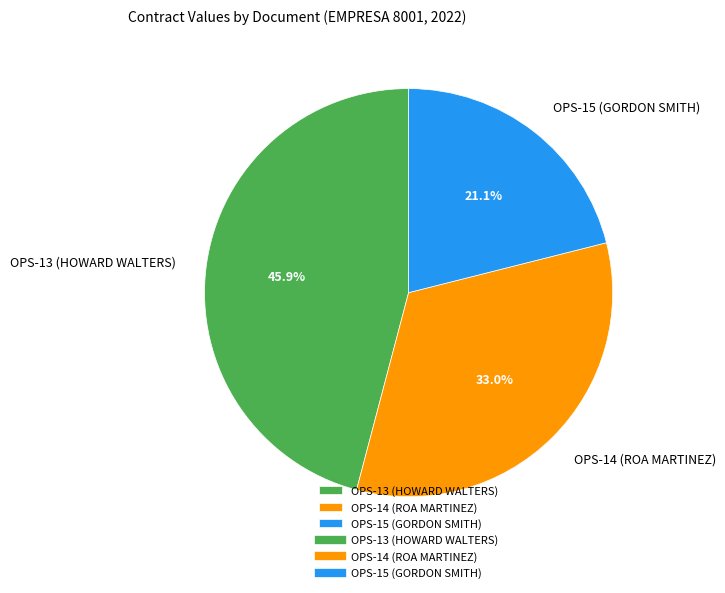

How many slices are in this pie chart?

3